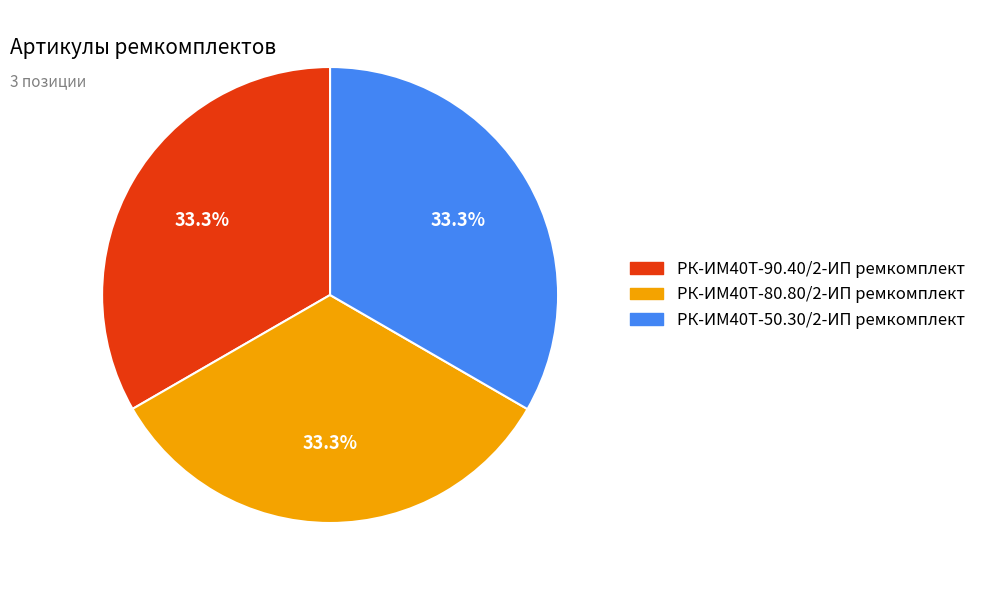

What percentage is the РК-ИМ40T-90.40/2-ИП ремкомплект slice, to the nearest percent?

33%